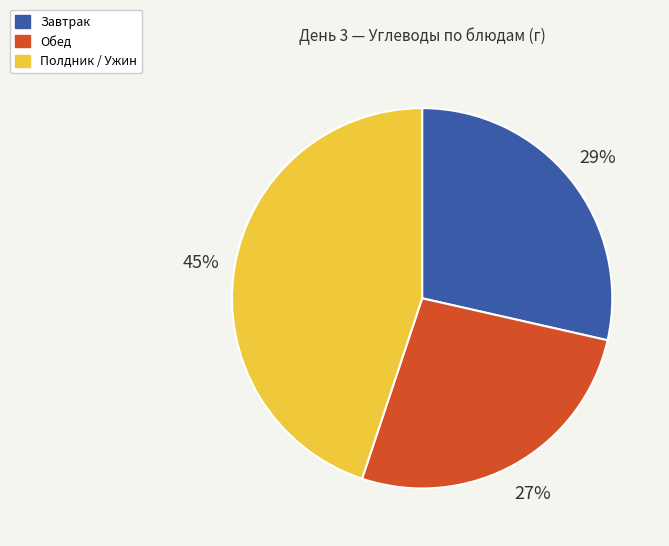

Rank the categories by value from lowest to highest.

Обед, Завтрак, Полдник / Ужин